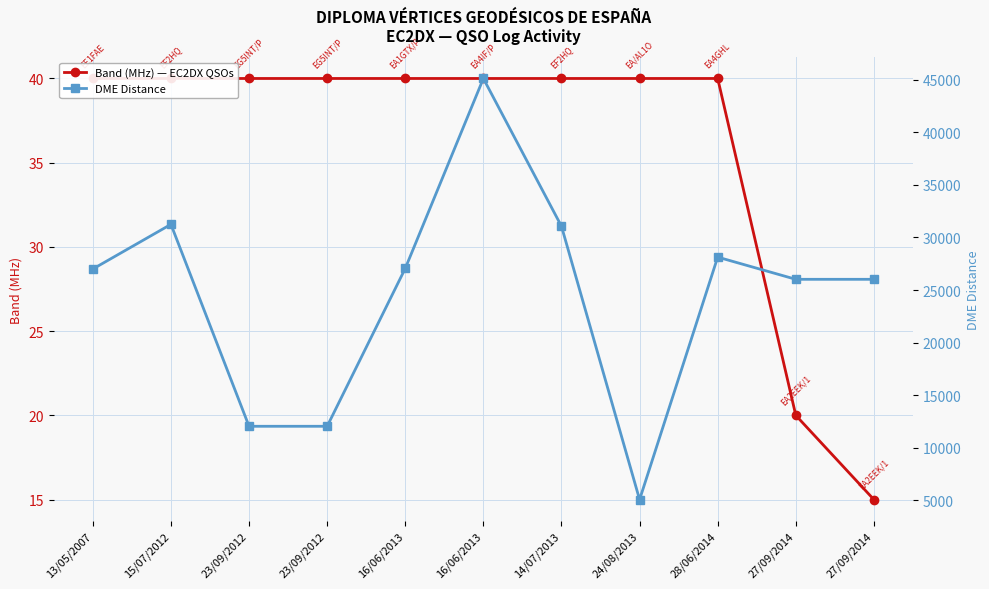

The value of Band (MHz) — EC2DX QSOs at 23/09/2012 is 62. True or false?

False